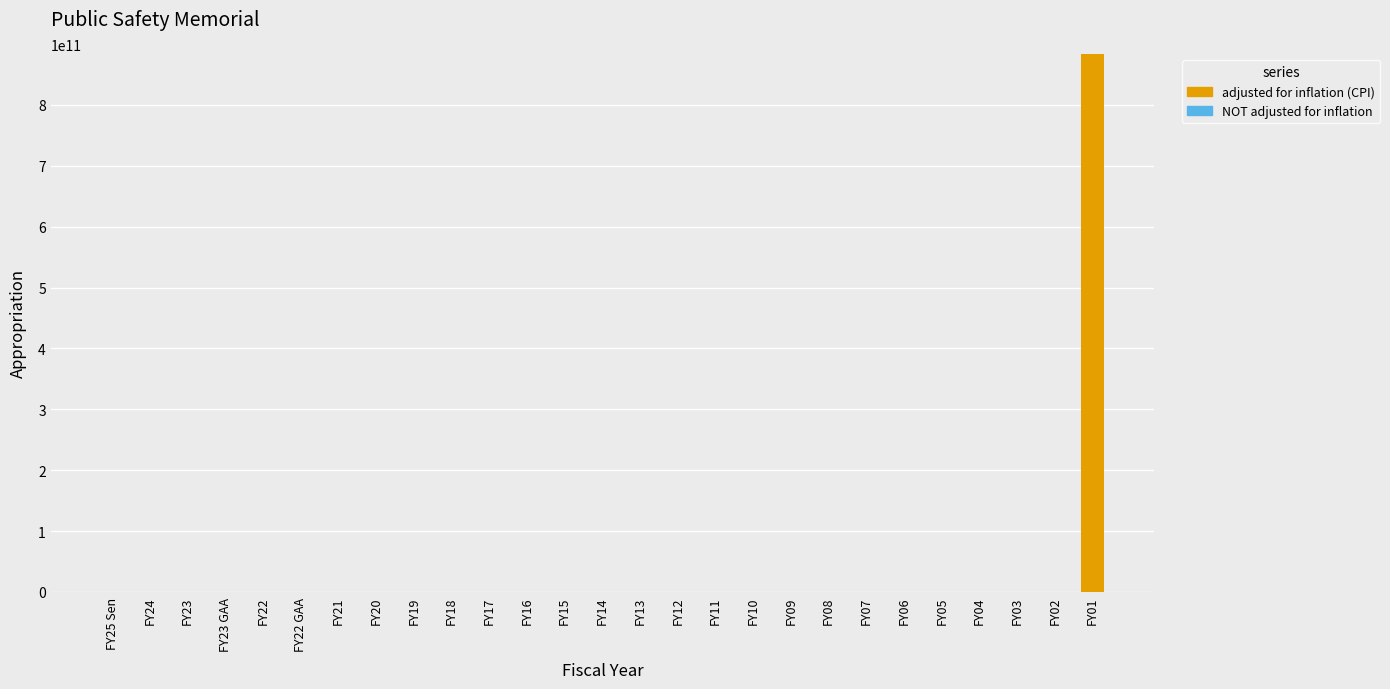

At which category is the sum across all series the highest?

FY01